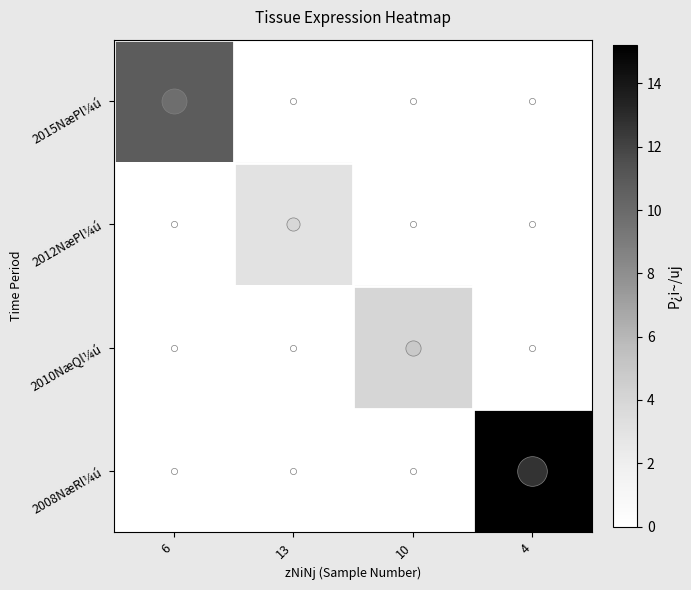

Reading left to right, what are all the values shown in this chart?

2015NæPl¼ú: 6=10.8	13=0.0	10=0.0	4=0.0
2012NæPl¼ú: 6=0.0	13=3.0	10=0.0	4=0.0
2010NæQl¼ú: 6=0.0	13=0.0	10=4.0	4=0.0
2008NæRl¼ú: 6=0.0	13=0.0	10=0.0	4=15.2